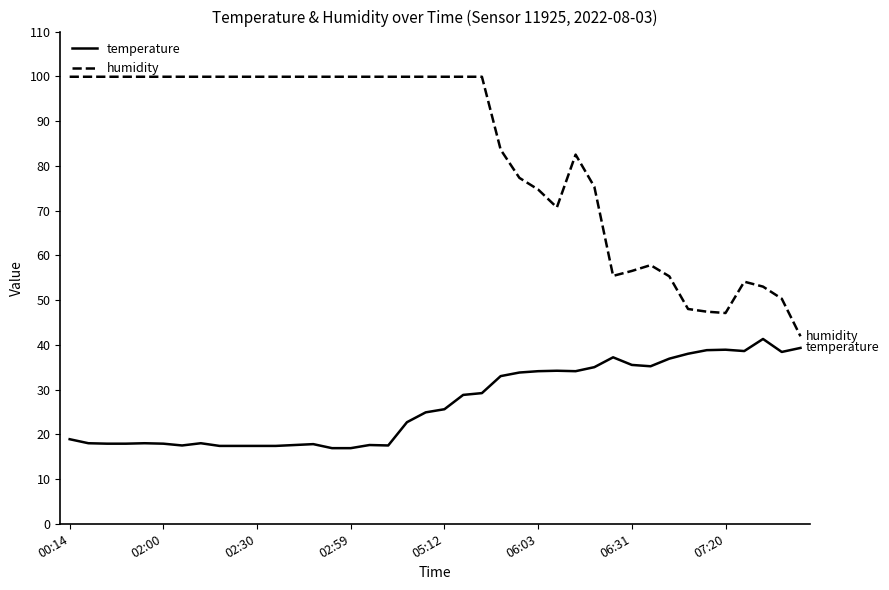

Rank the series by their average value, from lowest to highest.

temperature, humidity